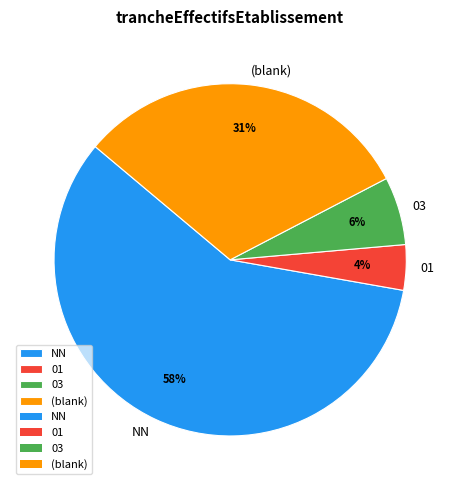

To the nearest percent, what is the difference between the 01 and (blank) slice percentages?

27%